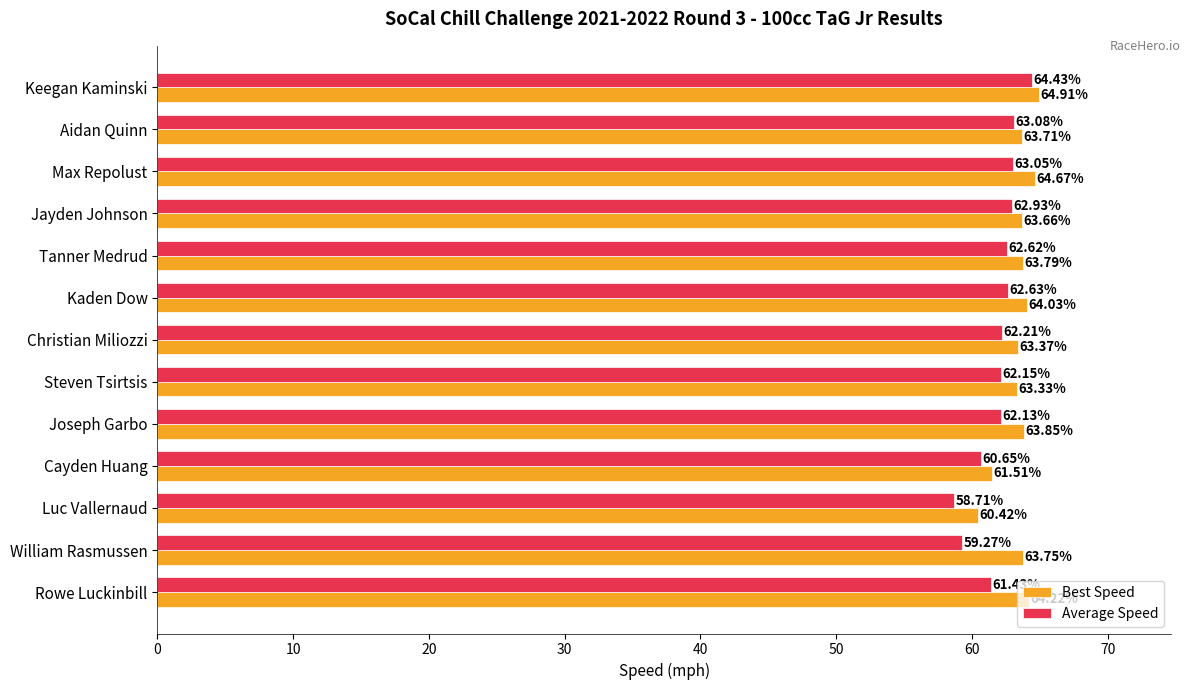

Where is Average Speed nearest to the value 61?

Cayden Huang